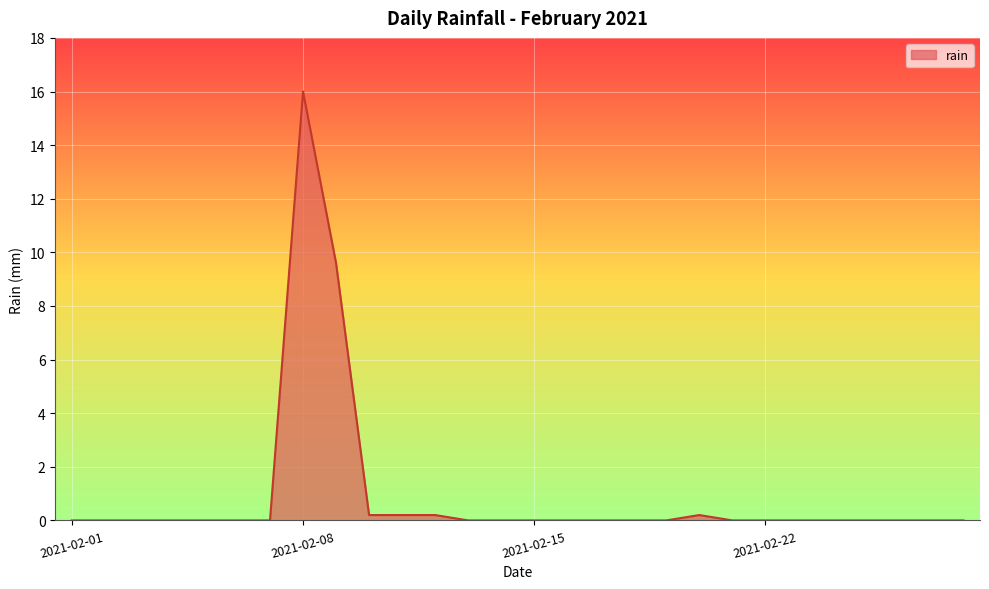

What is the maximum value shown in the chart?

16.0